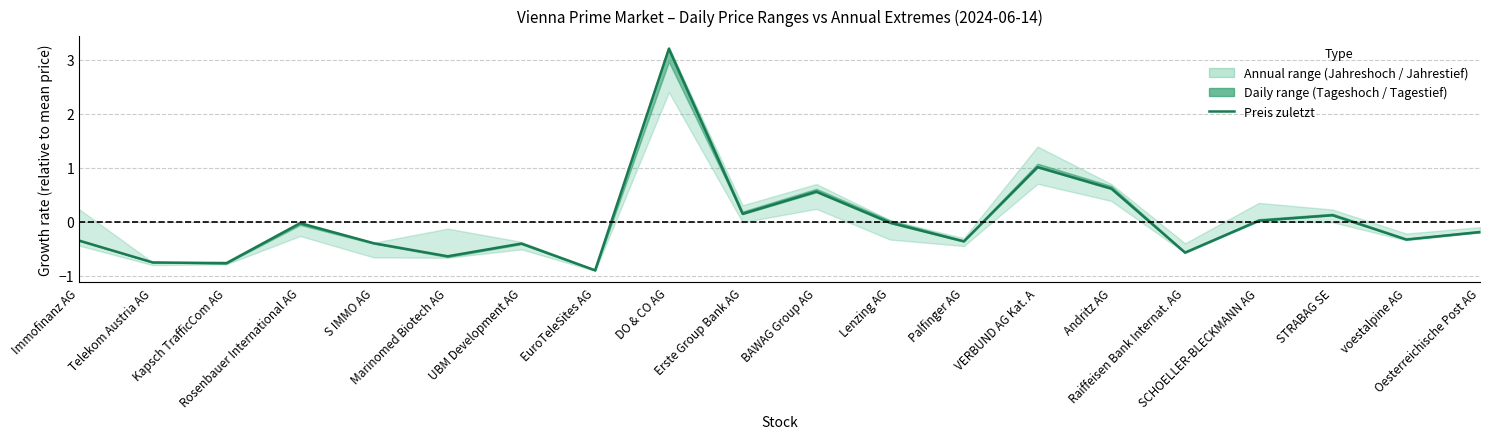

The chart shows a value of 0.6 at Andritz AG. True or false?

True